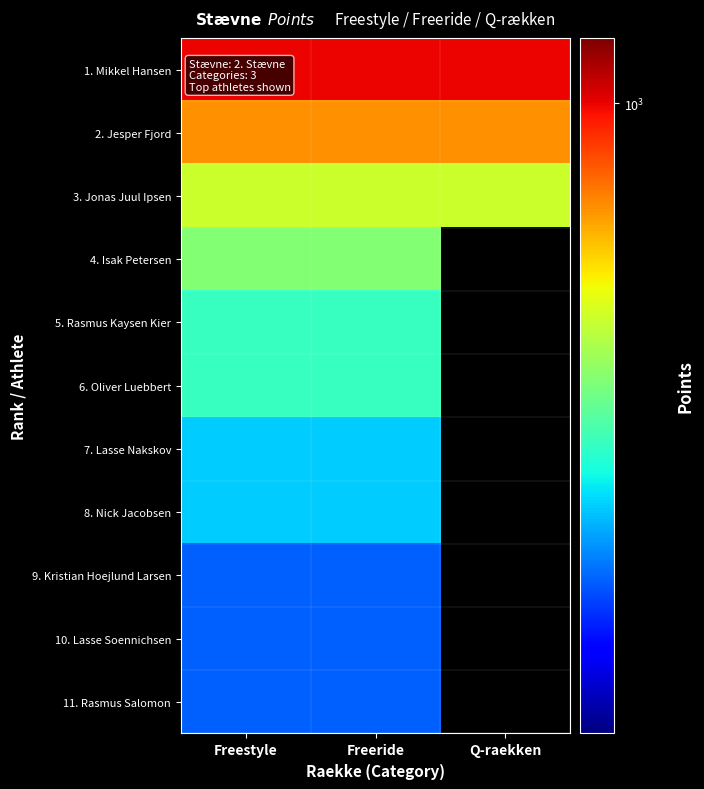

At how many categories does at least one series exceed 996?

3